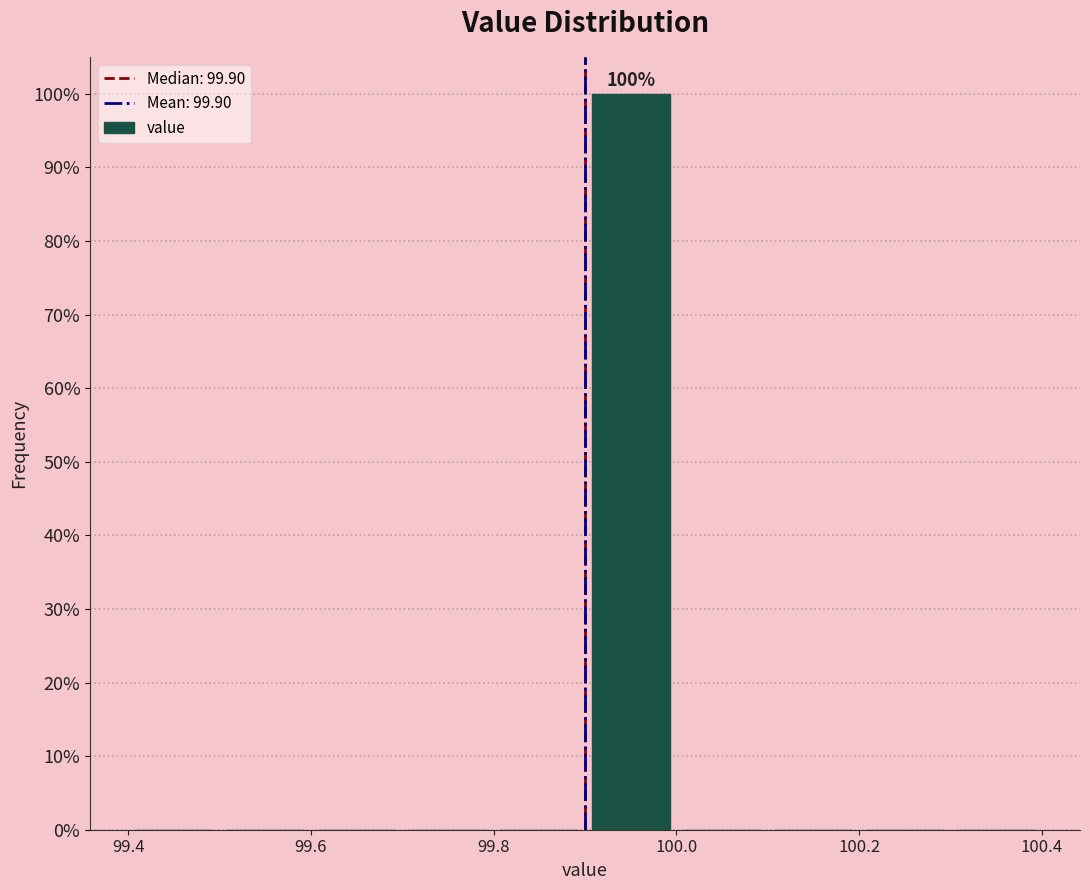

Which range on the x-axis has the tallest bar?

99.9 to 100.0